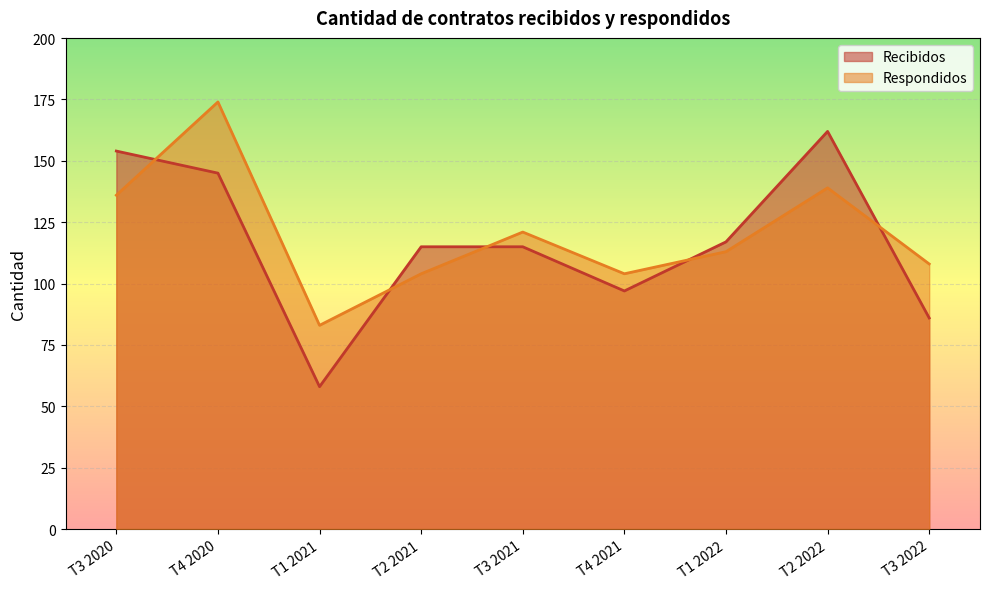

True or false: Recibidos has a value of 86 at T3 2022.

True